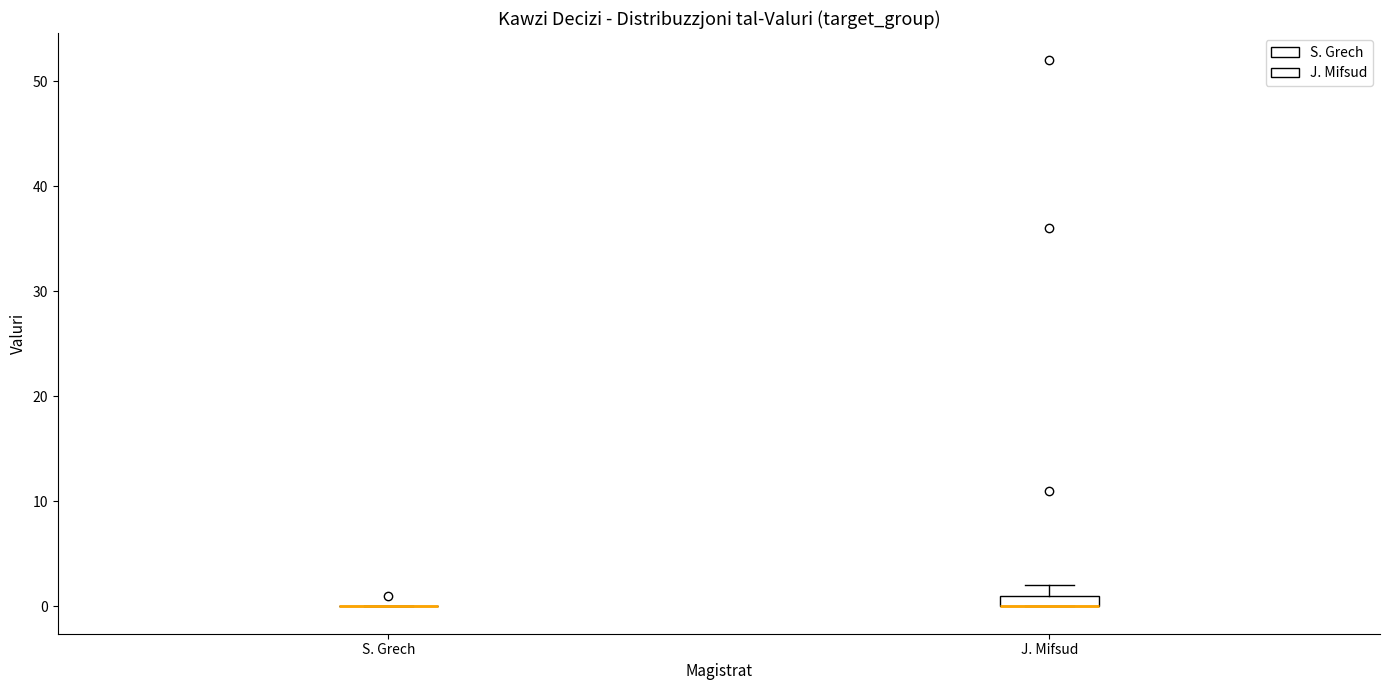

Which box is the tallest, from its lower edge to its upper edge?

J. Mifsud